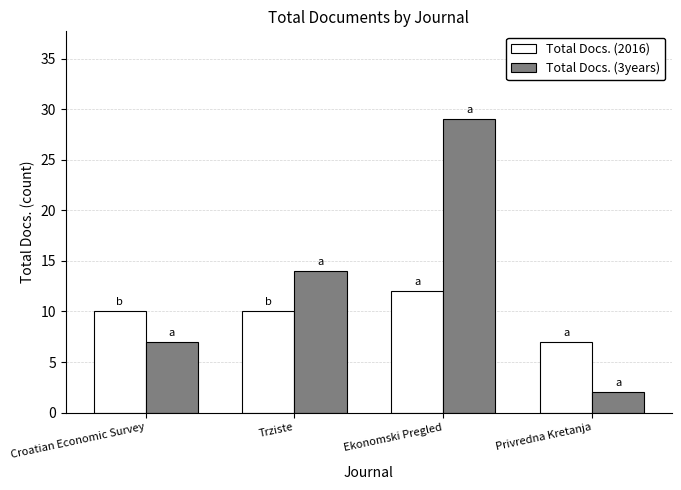

Which series has the largest total across all categories?

Total Docs. (3years)